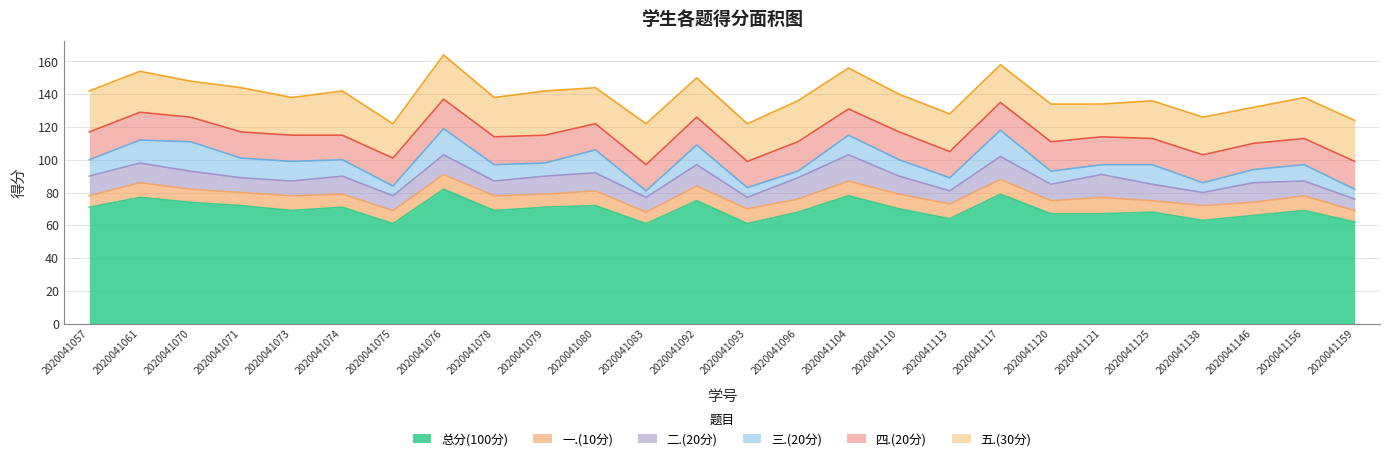

What is the value of the 一.(10分) point at the 8th from the left?

9